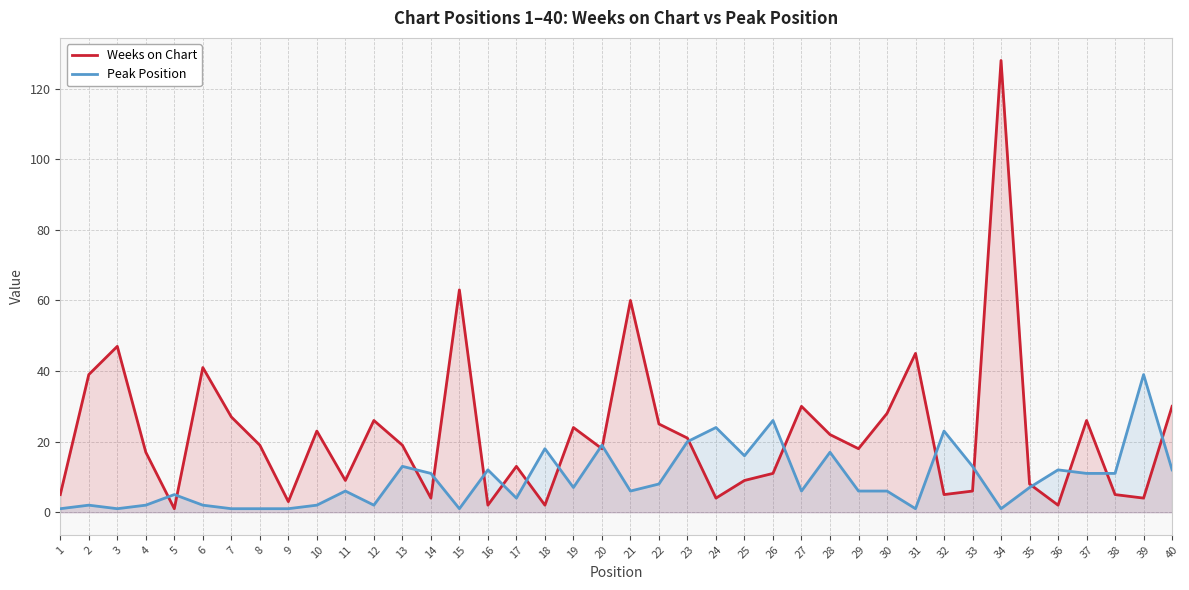

Which has a higher value, 24 or 14?

24